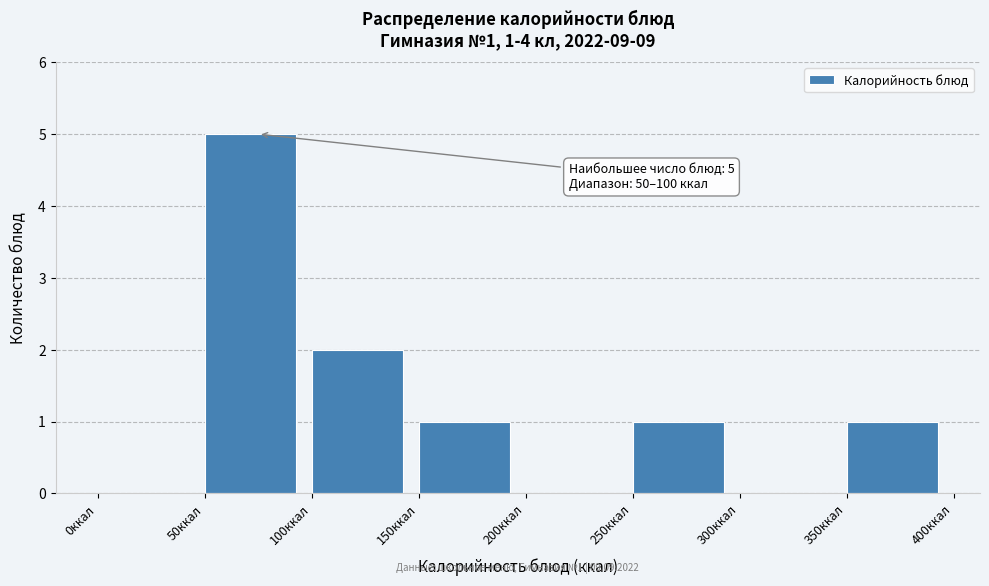

Over which range of the x-axis is the bar tallest?

50 to 100